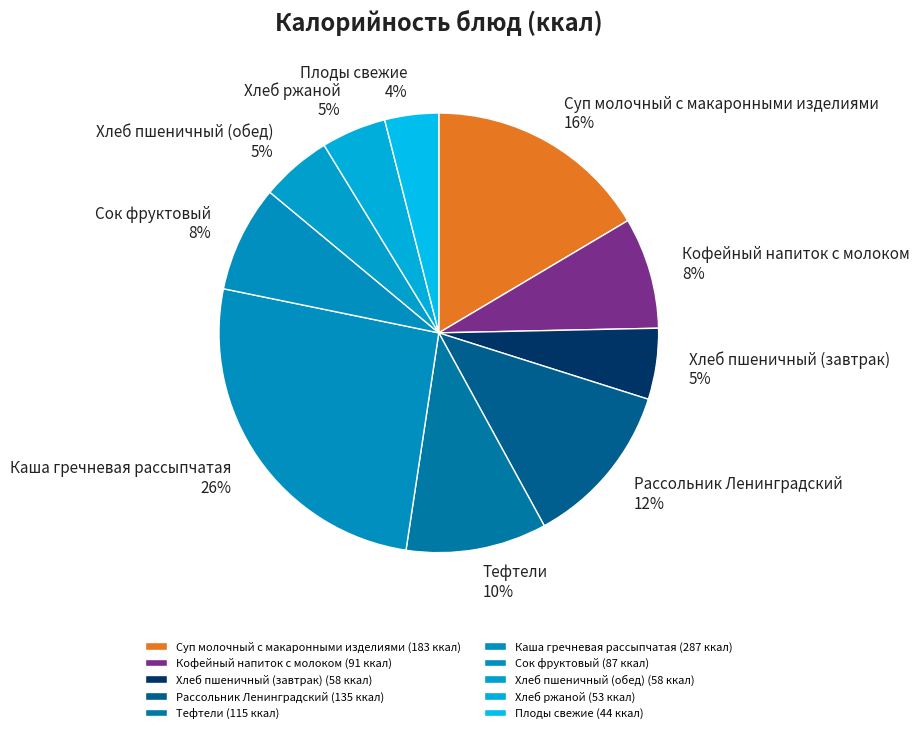

True or false: Рассольник Ленинградский accounts for 12% of the total.

True